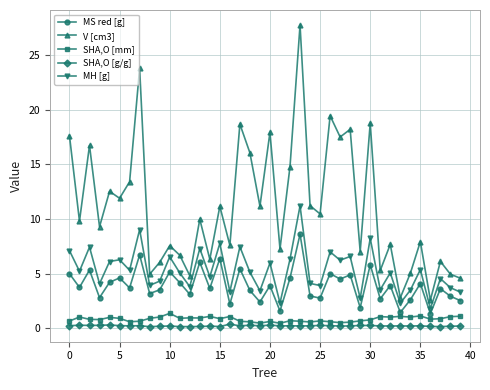

True or false: SHA,O [g/g] has more than 1 interior local peaks.

True